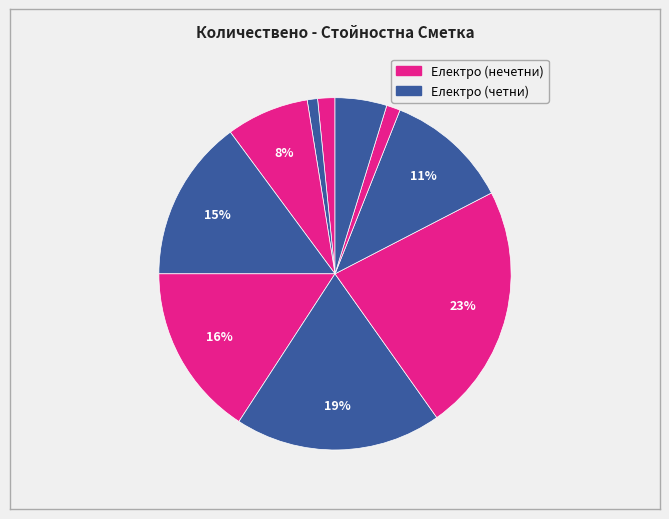

Count the number of slices in the pie.

10